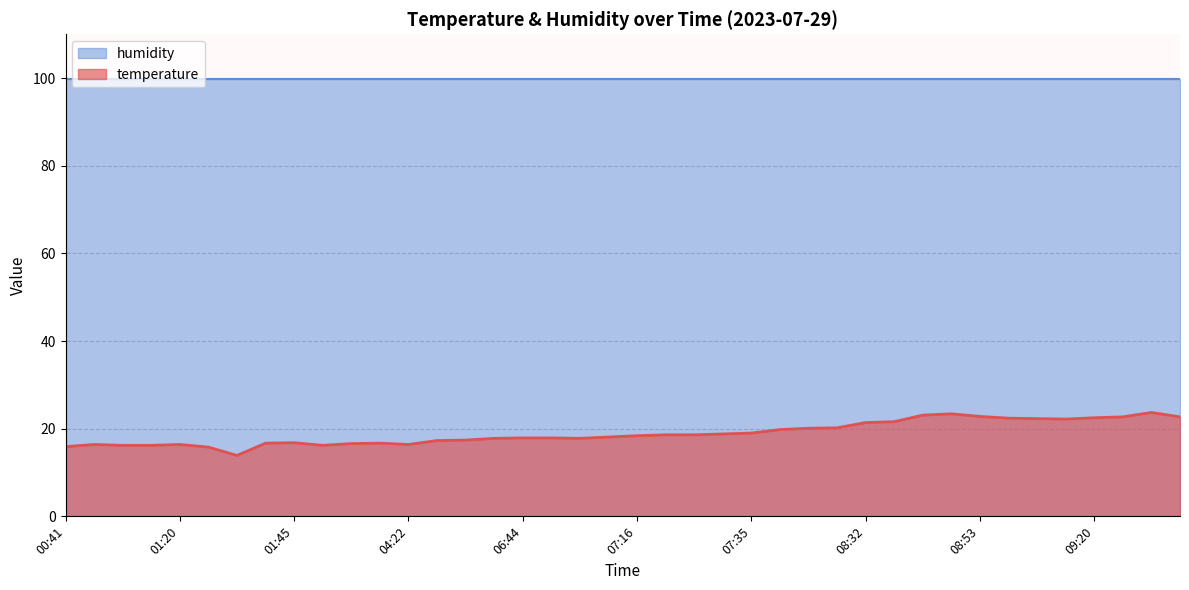

True or false: the data shows 22.3 at 09:03.

True